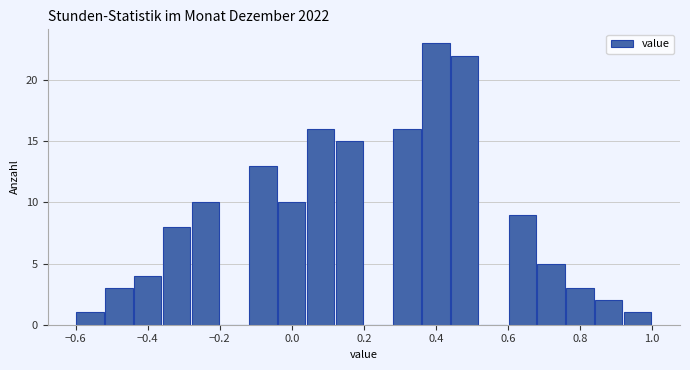

Reading left to right, list every bar in this chart as the range it spans on the x-axis followed by its height. The values are not printed on the chart, so give them approximately, as read against the axis.

-0.60 to -0.52: 1
-0.52 to -0.44: 3
-0.44 to -0.36: 4
-0.36 to -0.28: 8
-0.28 to -0.20: 10
-0.20 to -0.12: 0
-0.12 to -0.04: 13
-0.04 to 0.04: 10
0.04 to 0.12: 16
0.12 to 0.20: 15
0.20 to 0.28: 0
0.28 to 0.36: 16
0.36 to 0.44: 23
0.44 to 0.52: 22
0.52 to 0.60: 0
0.60 to 0.68: 9
0.68 to 0.76: 5
0.76 to 0.84: 3
0.84 to 0.92: 2
0.92 to 1.00: 1